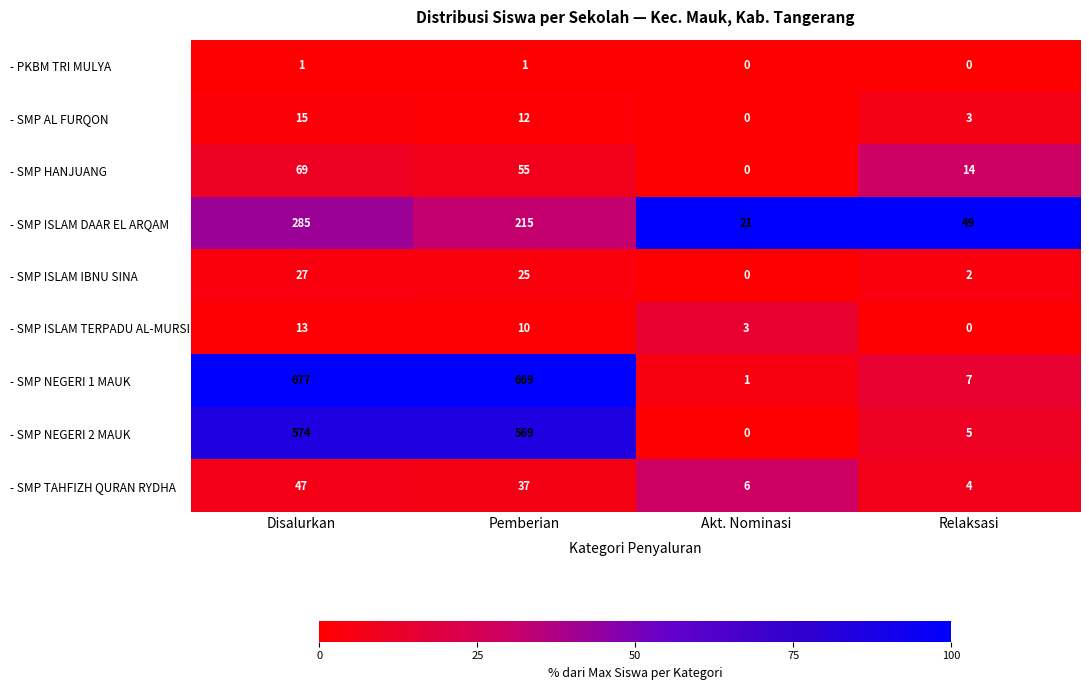

What is the sum of the - SMP HANJUANG values at Akt. Nominasi and Relaksasi?

14